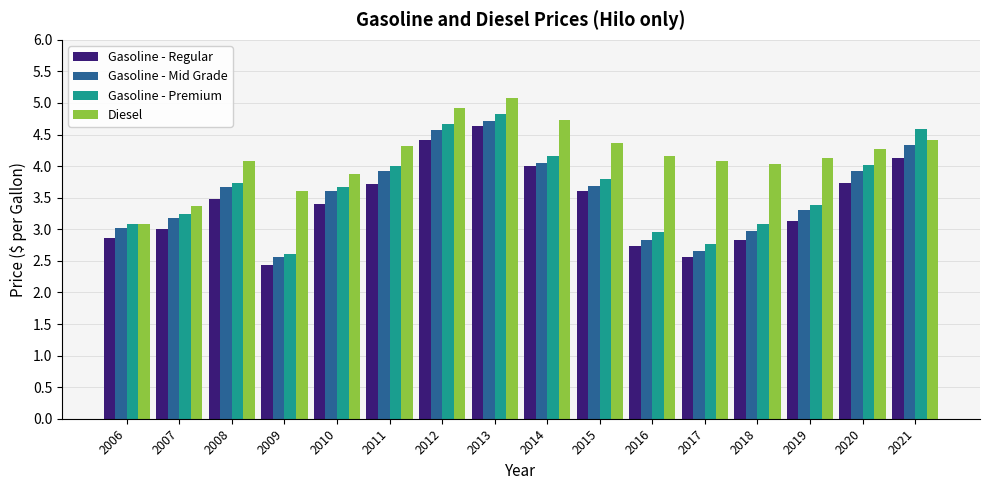

At which category does the chart reach its peak across all series?

2013